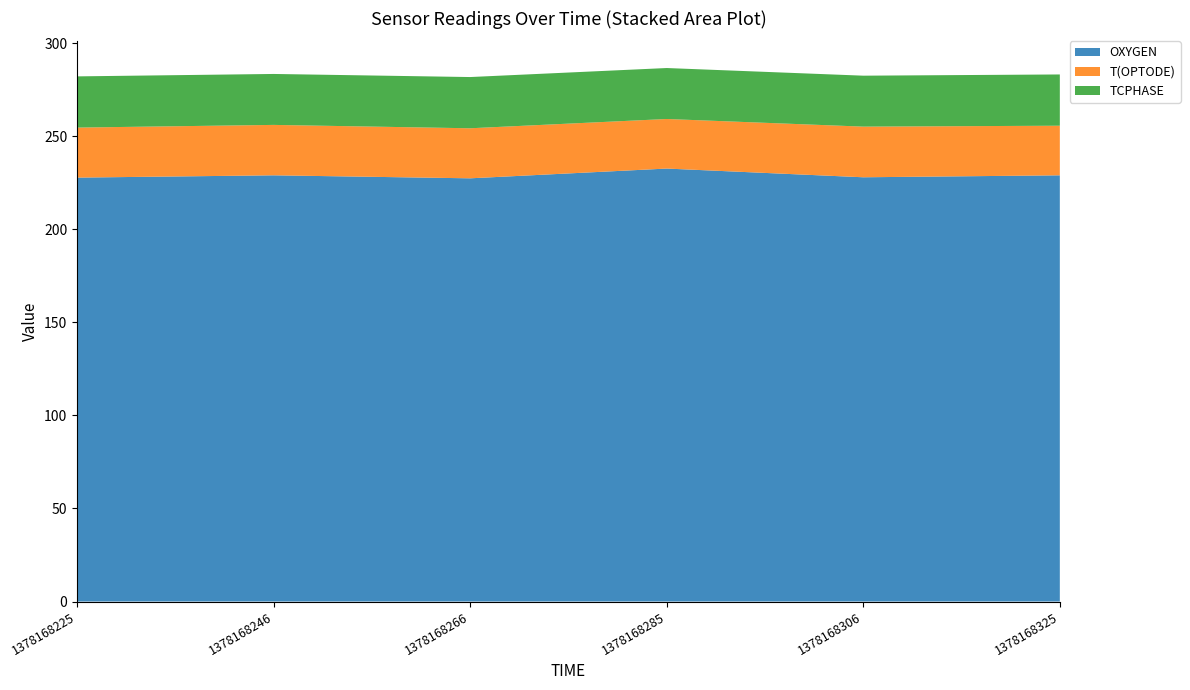

Reading left to right, transcribe all the data shown in this chart.

OXYGEN: 1378168225=227.8	1378168246=229.0	1378168266=227.4	1378168285=232.7	1378168306=228.0	1378168325=229.0
T(OPTODE): 1378168225=26.9	1378168246=27.1	1378168266=26.9	1378168285=26.6	1378168306=27.2	1378168325=26.7
TCPHASE: 1378168225=27.5	1378168246=27.4	1378168266=27.5	1378168285=27.4	1378168306=27.4	1378168325=27.5